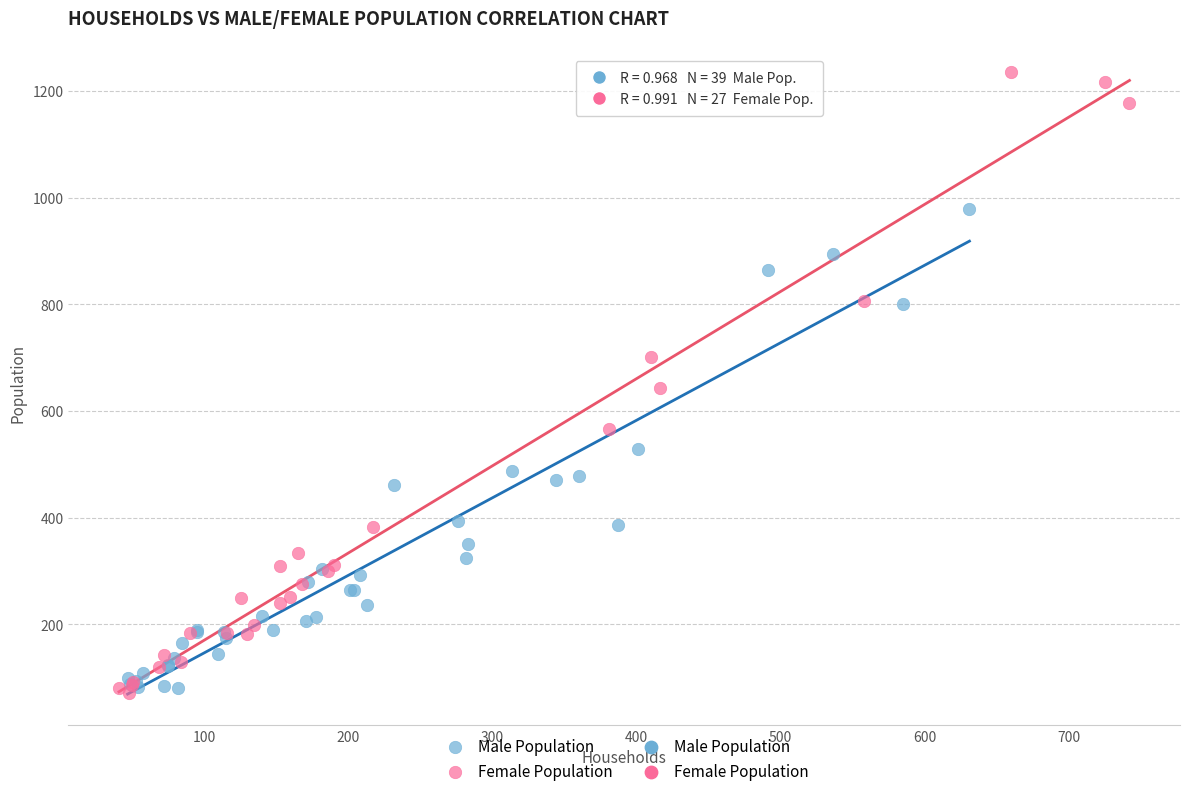

Which series contains the highest Y value?

Female Population